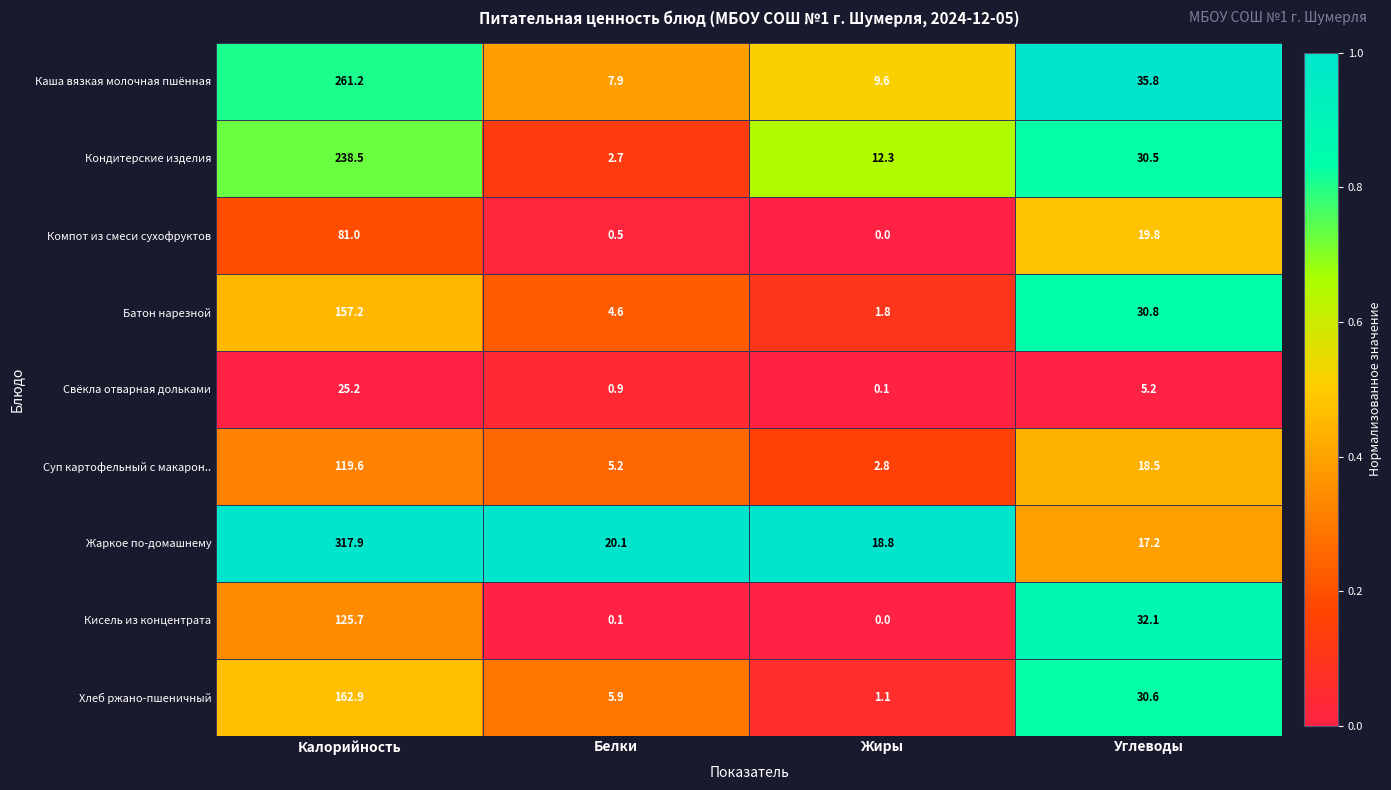

List the series in order of their peak value, highest first.

Жаркое по-домашнему, Каша вязкая молочная пшённая, Кондитерские изделия, Хлеб ржано-пшеничный, Батон нарезной, Кисель из концентрата, Суп картофельный с макарон.., Компот из смеси сухофруктов, Свёкла отварная дольками